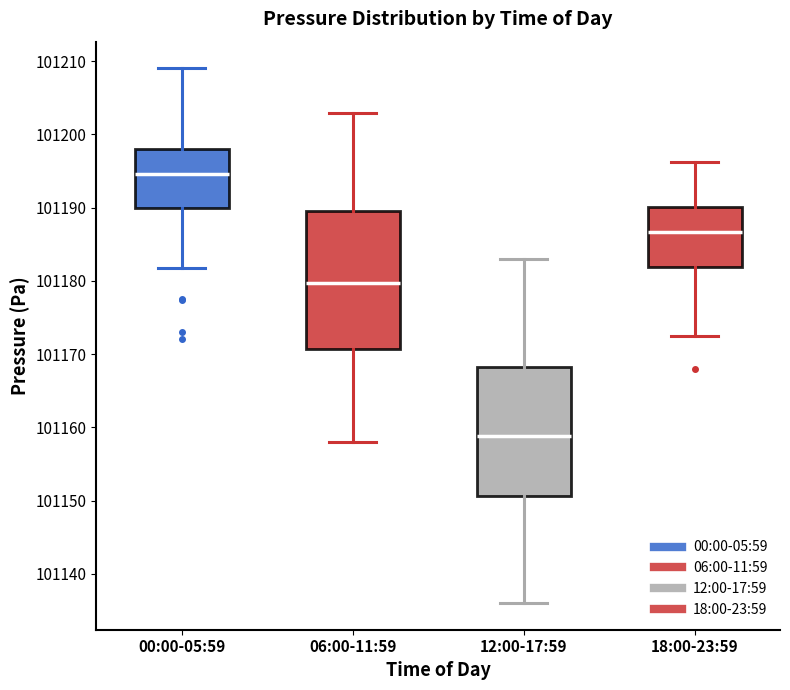

Reading left to right, transcribe this box plot: for each box, give where its median line is, the range the box spans, and where its two whiskers end, as read against the y-axis. The values are not printed on the chart, so give them approximately, as read against the axis.

00:00-05:59: median 101195, box 101190 to 101198, whiskers 101182 to 101209
06:00-11:59: median 101180, box 101171 to 101190, whiskers 101158 to 101203
12:00-17:59: median 101159, box 101151 to 101168, whiskers 101136 to 101183
18:00-23:59: median 101187, box 101182 to 101190, whiskers 101173 to 101196